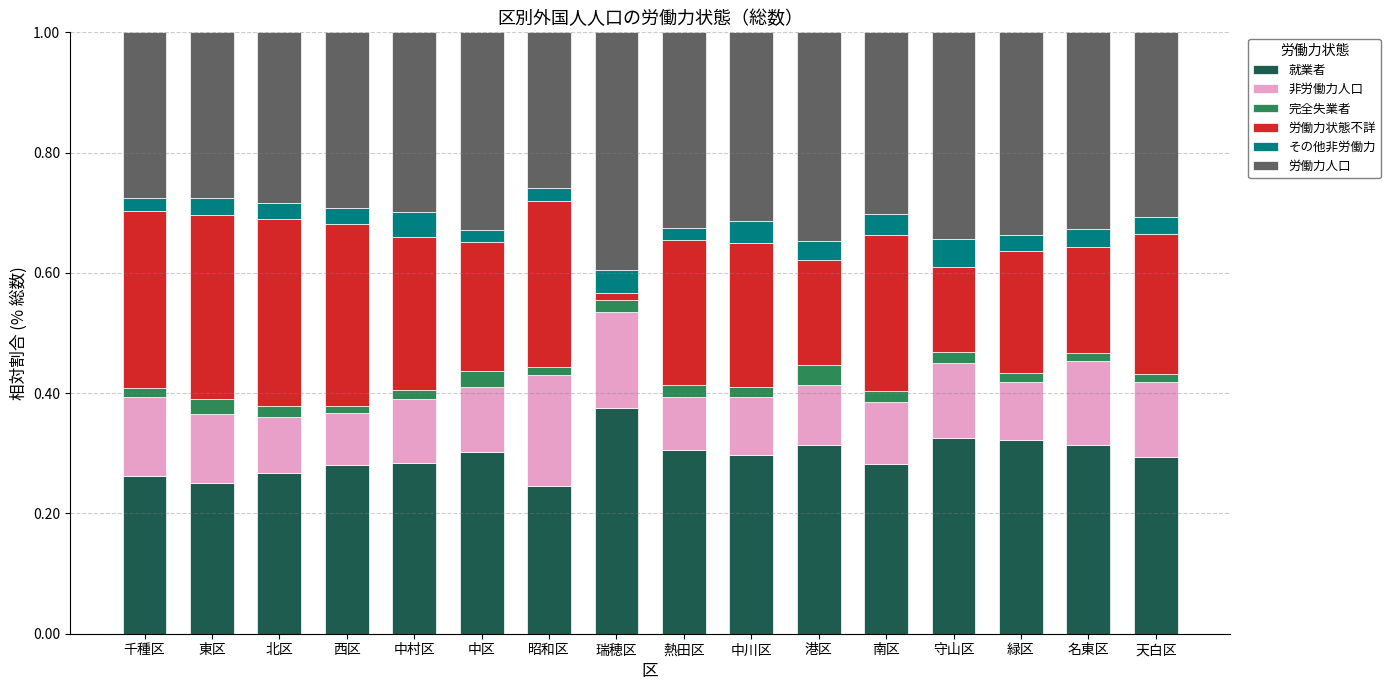

Which category has the highest value in the 就業者 series?

瑞穂区